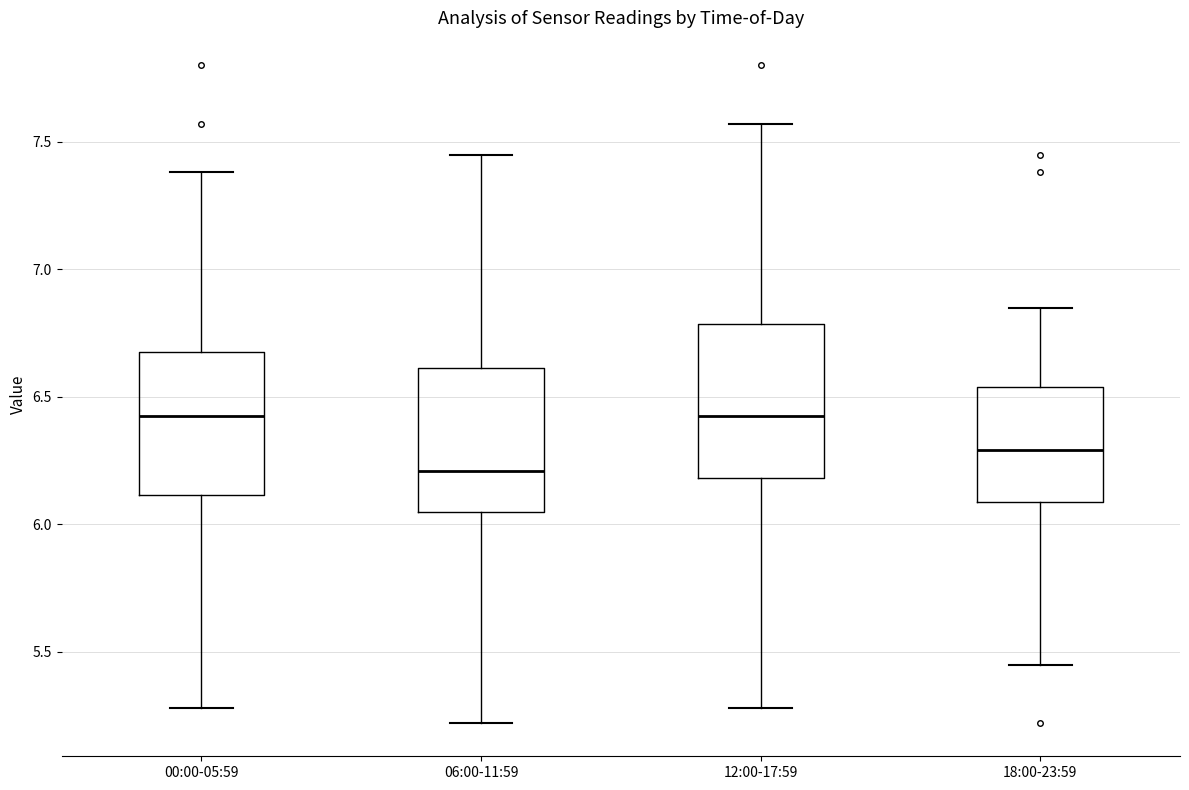

Reading left to right, read every box against the y-axis: the position of its median line, the range the box covers, and the ends of its whiskers. The values are not printed on the chart, so give them approximately, as read against the axis.

00:00-05:59: median 6.45, box 6.10 to 6.70, whiskers 5.30 to 7.40
06:00-11:59: median 6.20, box 6.05 to 6.60, whiskers 5.20 to 7.45
12:00-17:59: median 6.45, box 6.20 to 6.80, whiskers 5.30 to 7.55
18:00-23:59: median 6.30, box 6.10 to 6.55, whiskers 5.45 to 6.85